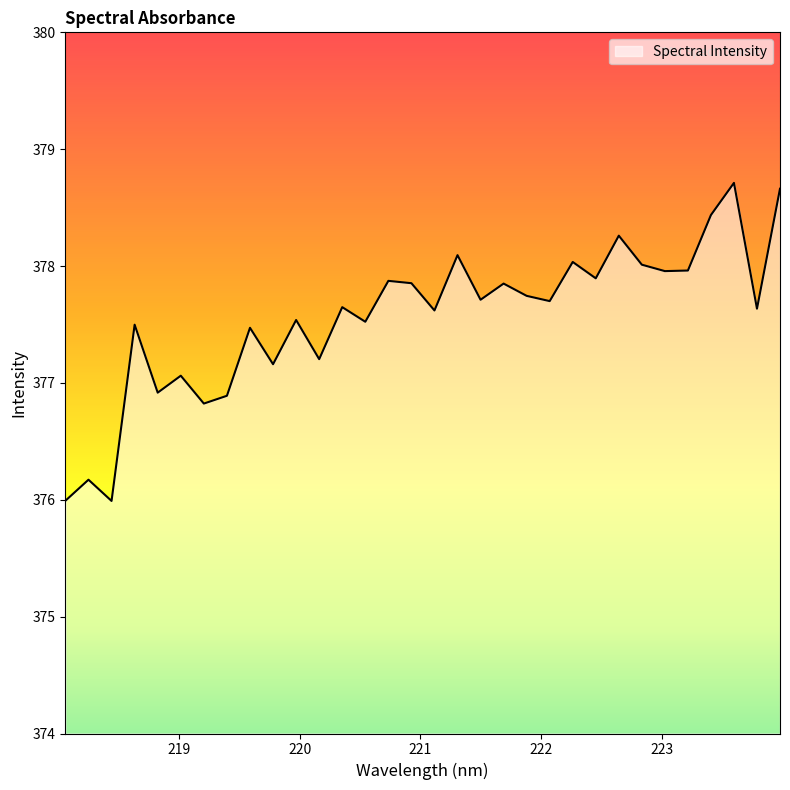

What is the difference between the maximum and minimum values?

2.7